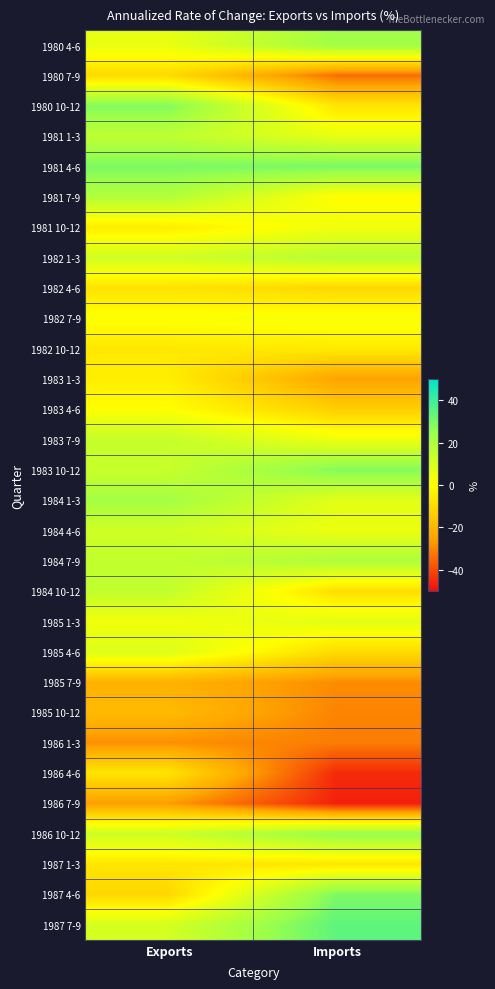

Reading left to right, extract all data points from this chart.

1980 4-6: Exports=5.5	Imports=23.2
1980 7-9: Exports=-10.3	Imports=-33.9
1980 10-12: Exports=28.5	Imports=-7.0
1981 1-3: Exports=15.9	Imports=5.7
1981 4-6: Exports=29.6	Imports=30.0
1981 7-9: Exports=18.9	Imports=-0.5
1981 10-12: Exports=-5.0	Imports=3.3
1982 1-3: Exports=11.5	Imports=17.4
1982 4-6: Exports=-7.8	Imports=-11.0
1982 7-9: Exports=1.1	Imports=1.8
1982 10-12: Exports=-6.2	Imports=-5.2
1983 1-3: Exports=-4.5	Imports=-25.2
1983 4-6: Exports=-0.1	Imports=-13.5
1983 7-9: Exports=14.0	Imports=3.7
1983 10-12: Exports=13.6	Imports=28.3
1984 1-3: Exports=22.1	Imports=7.0
1984 4-6: Exports=11.7	Imports=4.6
1984 7-9: Exports=14.8	Imports=19.7
1984 10-12: Exports=15.2	Imports=-9.0
1985 1-3: Exports=3.2	Imports=6.8
1985 4-6: Exports=8.4	Imports=-9.8
1985 7-9: Exports=-21.5	Imports=-29.0
1985 10-12: Exports=-18.9	Imports=-30.4
1986 1-3: Exports=-28.4	Imports=-31.6
1986 4-6: Exports=-7.1	Imports=-45.1
1986 7-9: Exports=-26.3	Imports=-46.7
1986 10-12: Exports=12.4	Imports=25.3
1987 1-3: Exports=-6.9	Imports=-6.9
1987 4-6: Exports=-11.2	Imports=29.4
1987 7-9: Exports=10.3	Imports=34.4